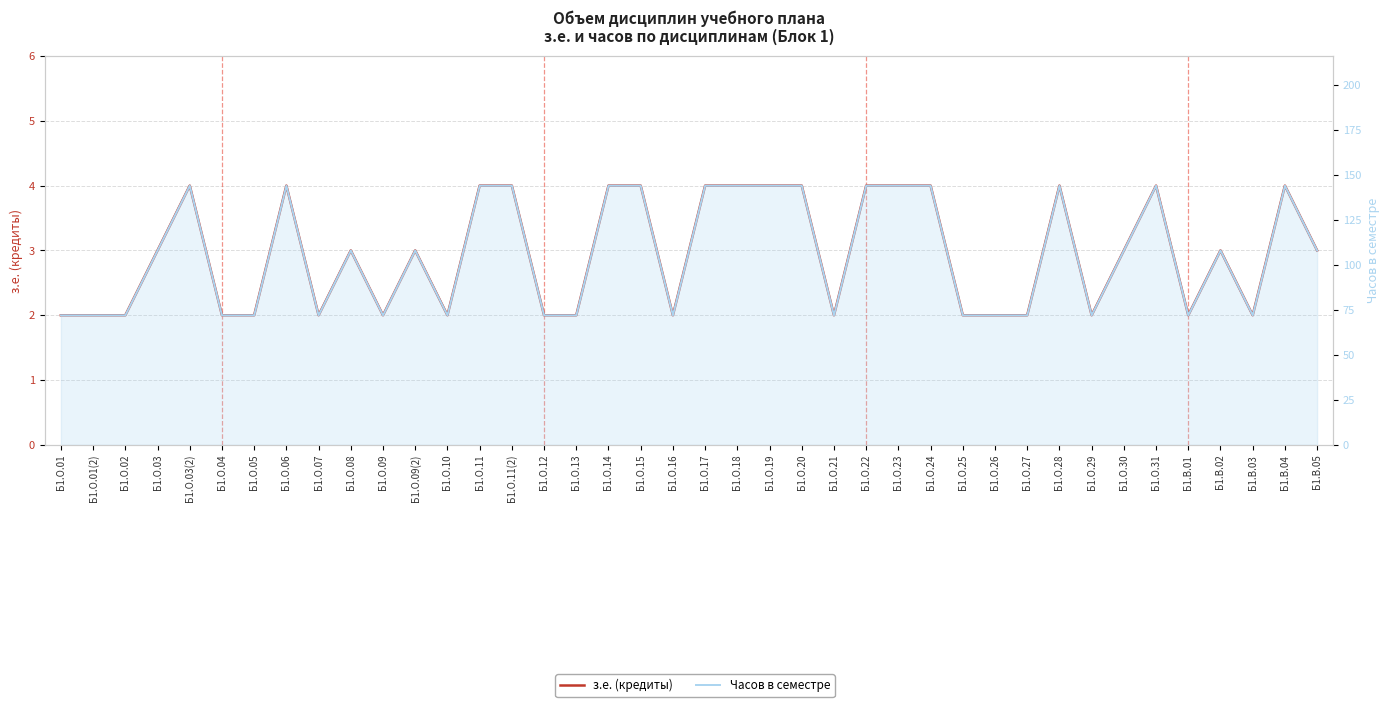

What is the value of the Часов в семестре point at the 10th from the left?

108